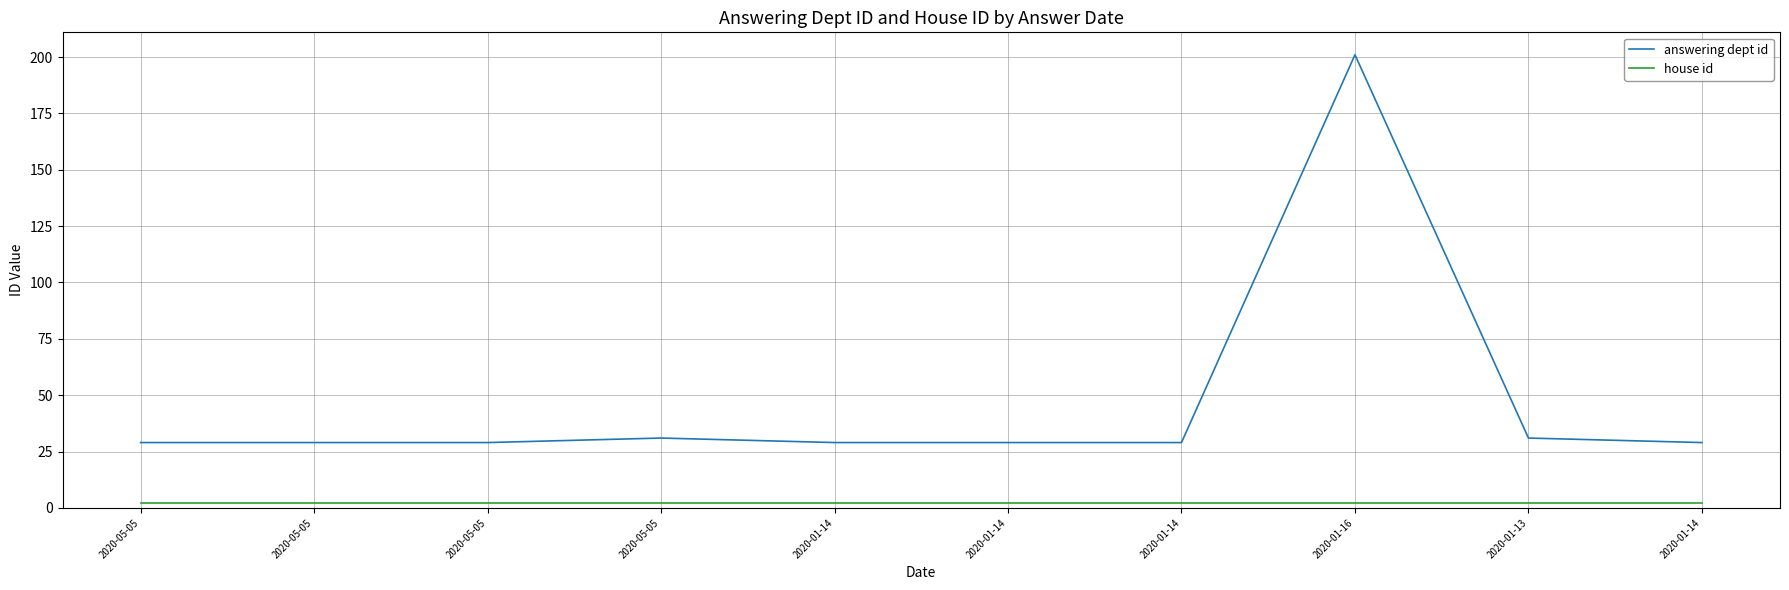

Does the chart have visible grid lines?

Yes